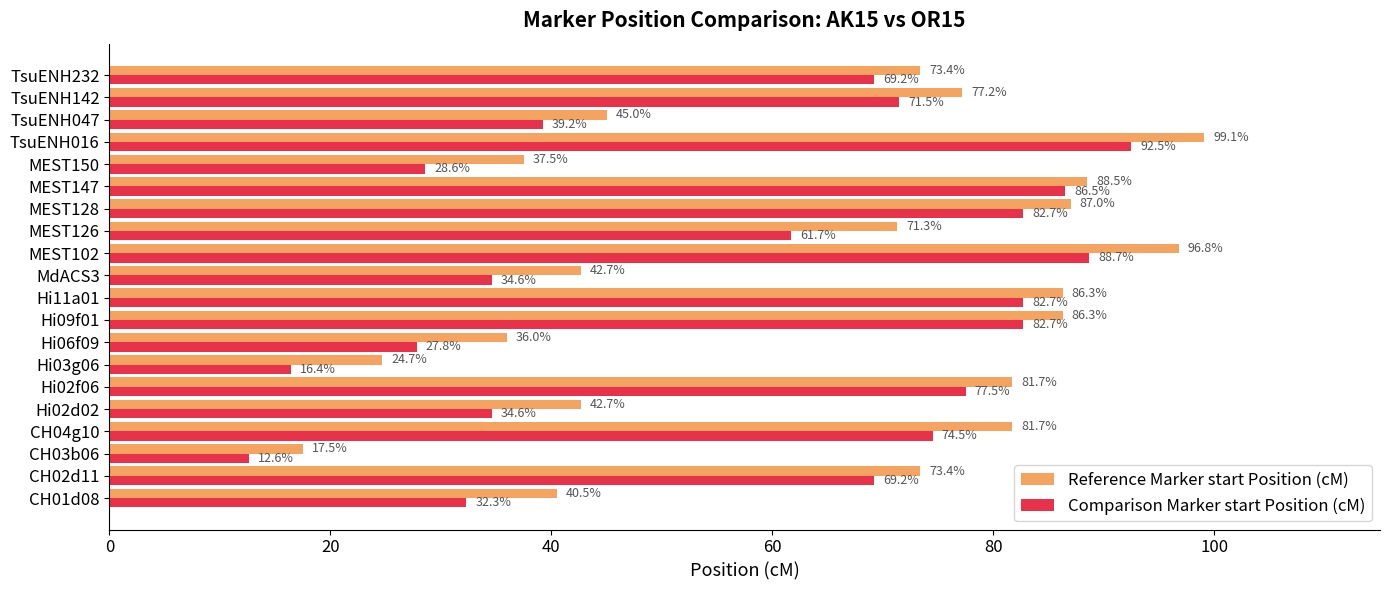

Which series has the largest range (max minus min)?

Reference Marker start Position (cM)